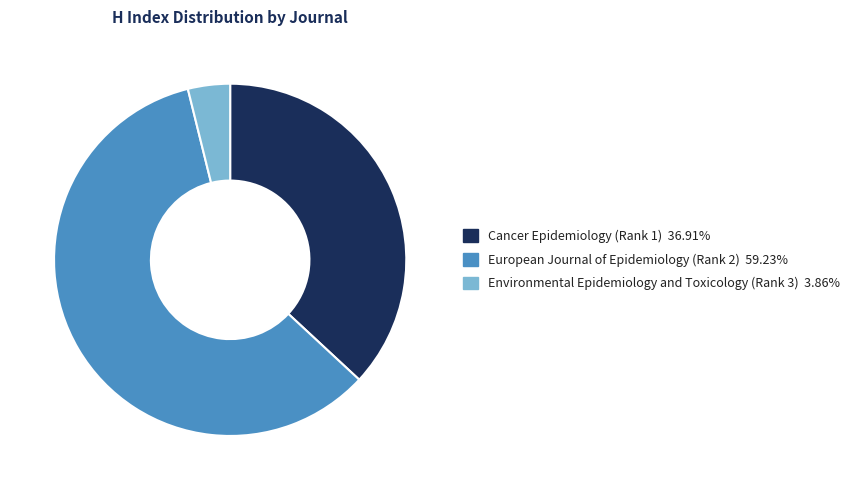

What is the majority slice?

European Journal of Epidemiology (Rank 2)